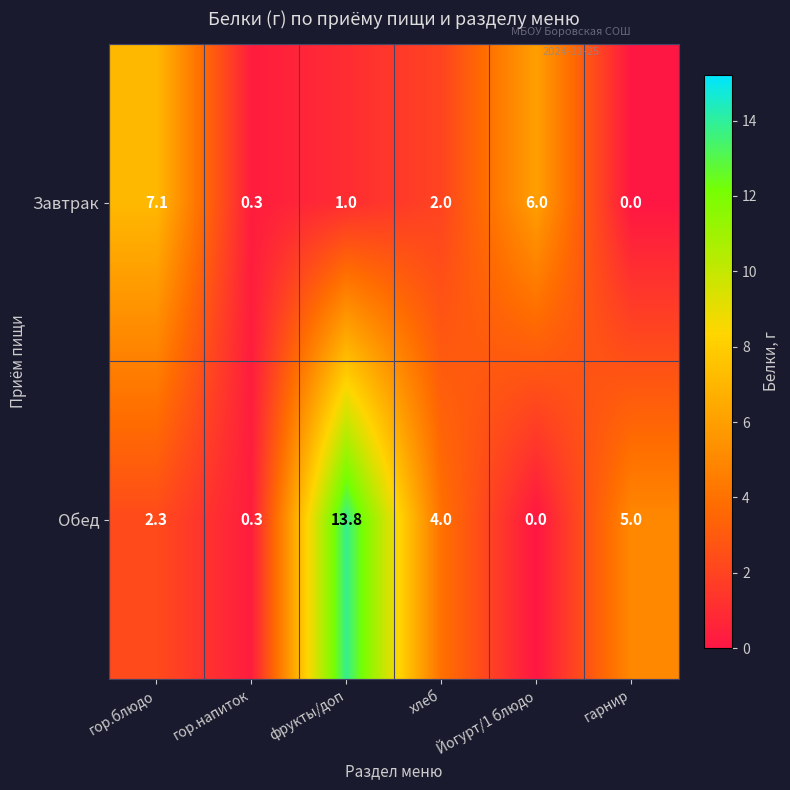

What is the total value across all series at гор.напиток?

0.6